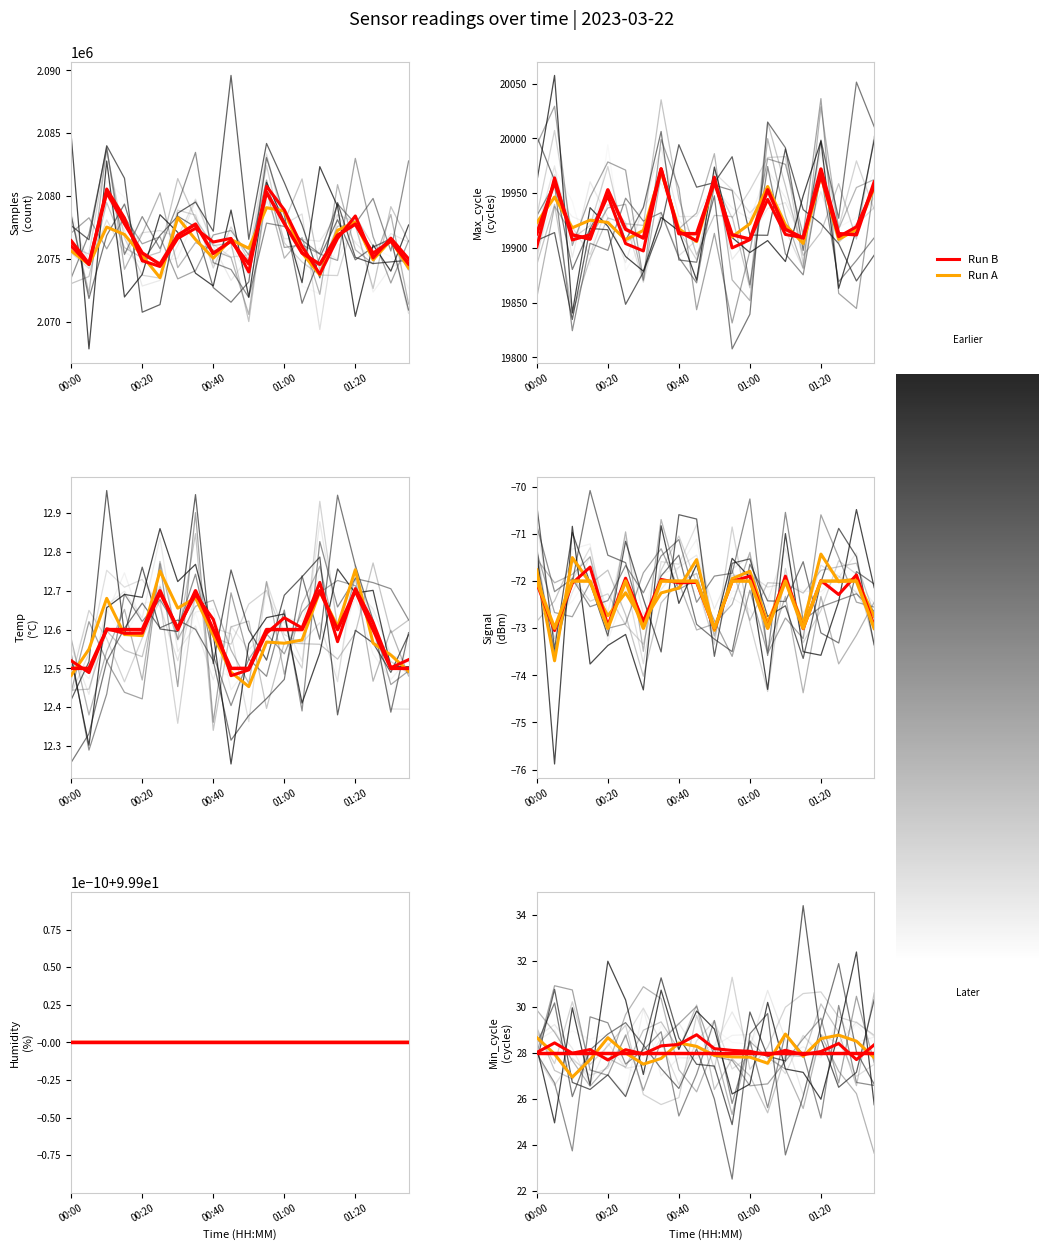

What is the label of the 19th point from the right?

00:05